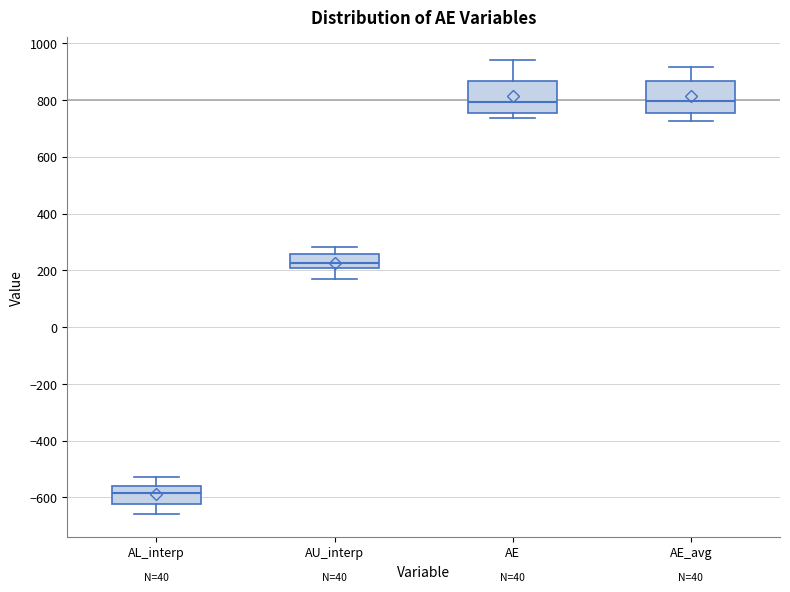

Reading left to right, read every box against the y-axis: the position of its median line, the range the box covers, and the ends of its whiskers. The values are not printed on the chart, so give them approximately, as read against the axis.

AL_interp: median -580, box -620 to -560, whiskers -660 to -520
AU_interp: median 220, box 200 to 260, whiskers 160 to 280
AE: median 800, box 760 to 860, whiskers 740 to 940
AE_avg: median 800, box 760 to 860, whiskers 720 to 920